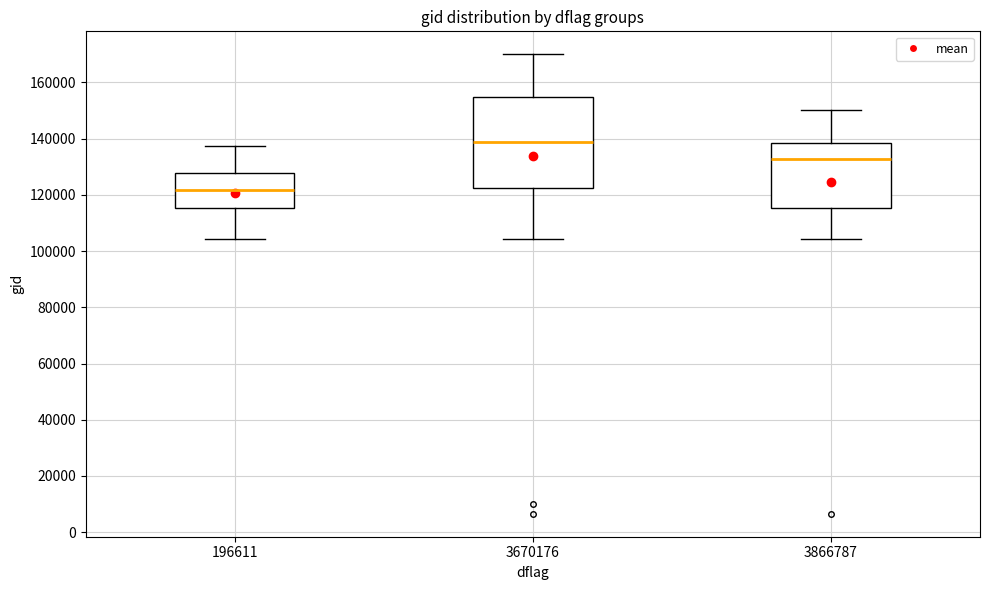

Which box has the highest median line?

3670176